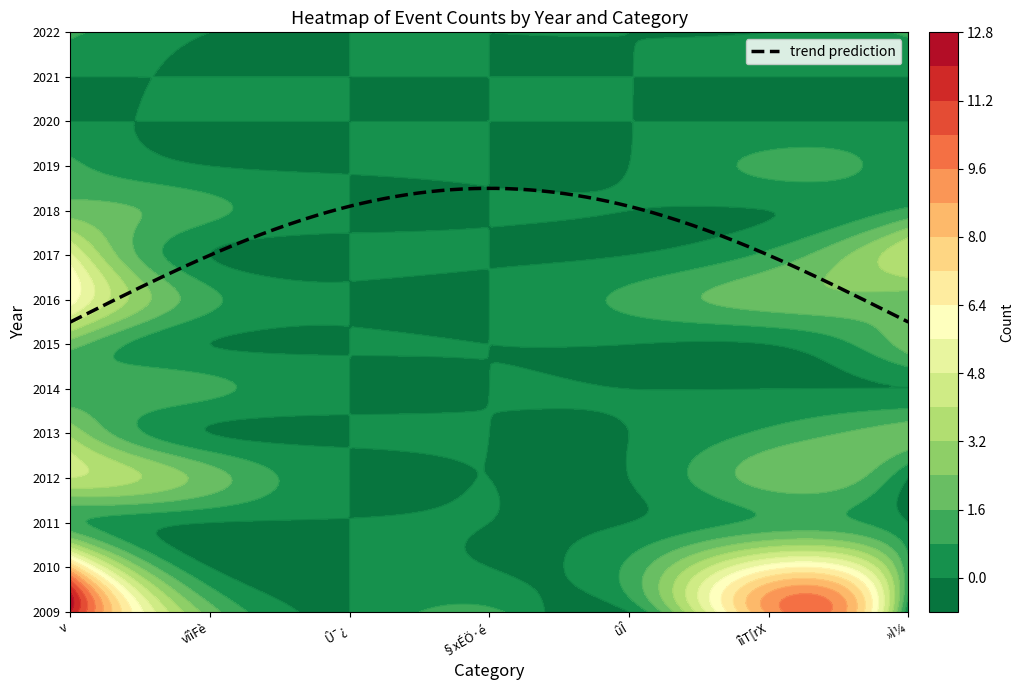

Which series has the largest total across all categories?

2009